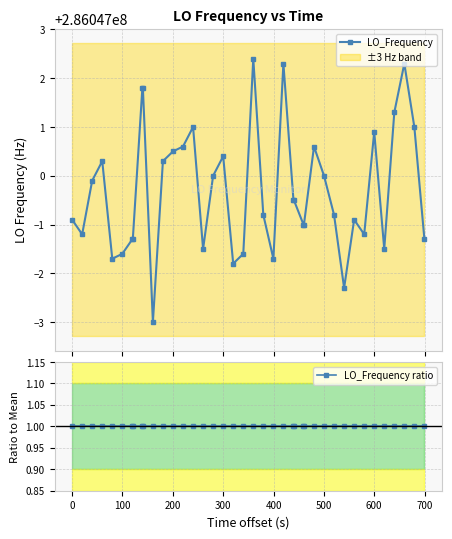

What are all the series names shown in the legend?

LO_Frequency, LO_Frequency ratio